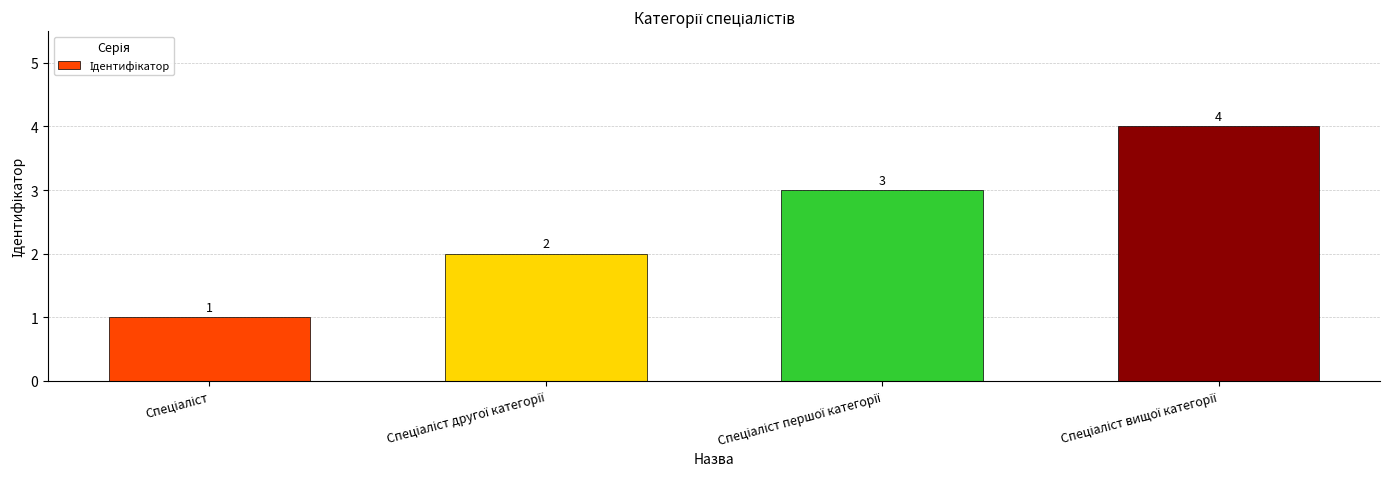

What is the value of the 4th bar from the left?

4